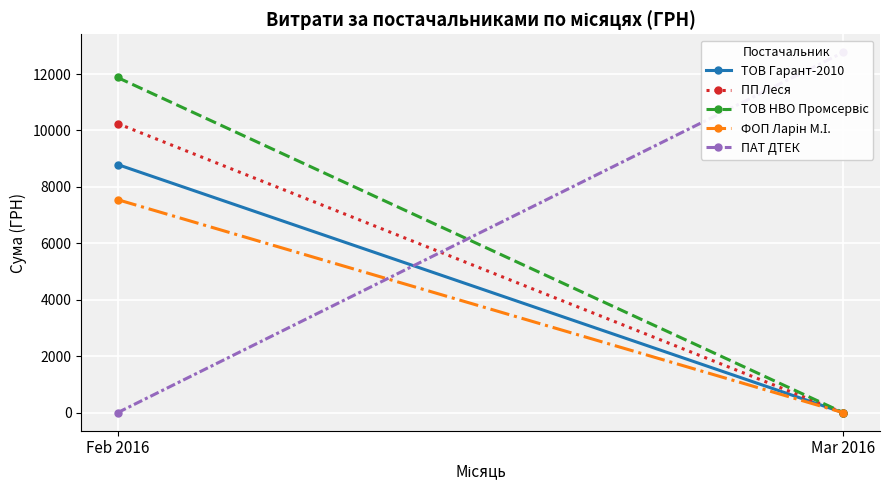

Which series changed the most between Feb 2016 and Mar 2016?

ПАТ ДТЕК